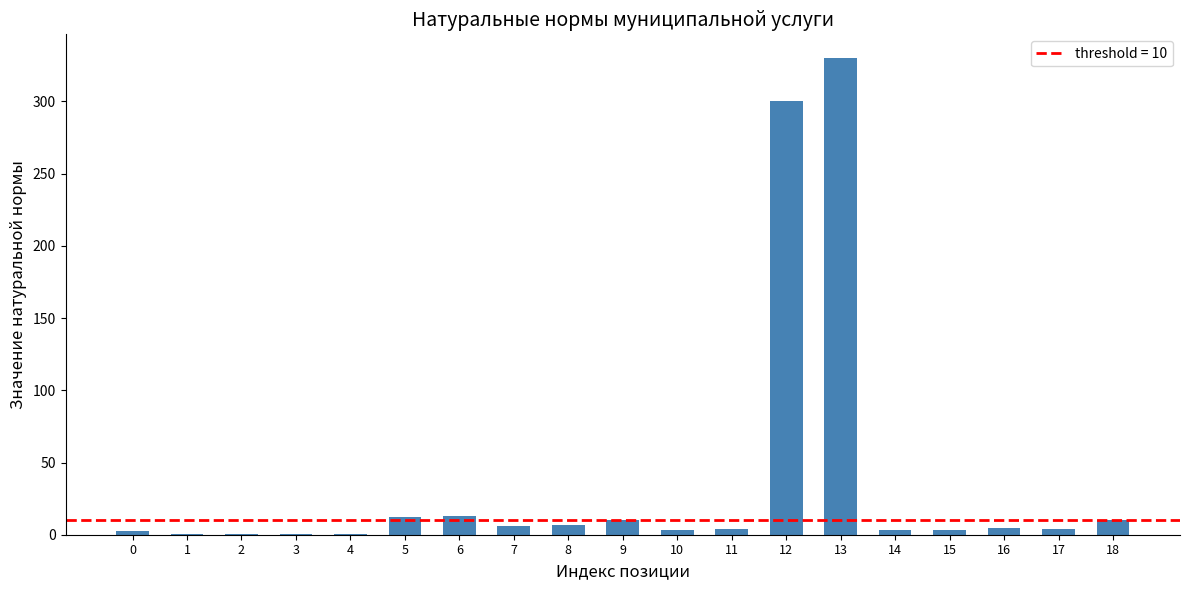

Which category has the highest value across all series?

13